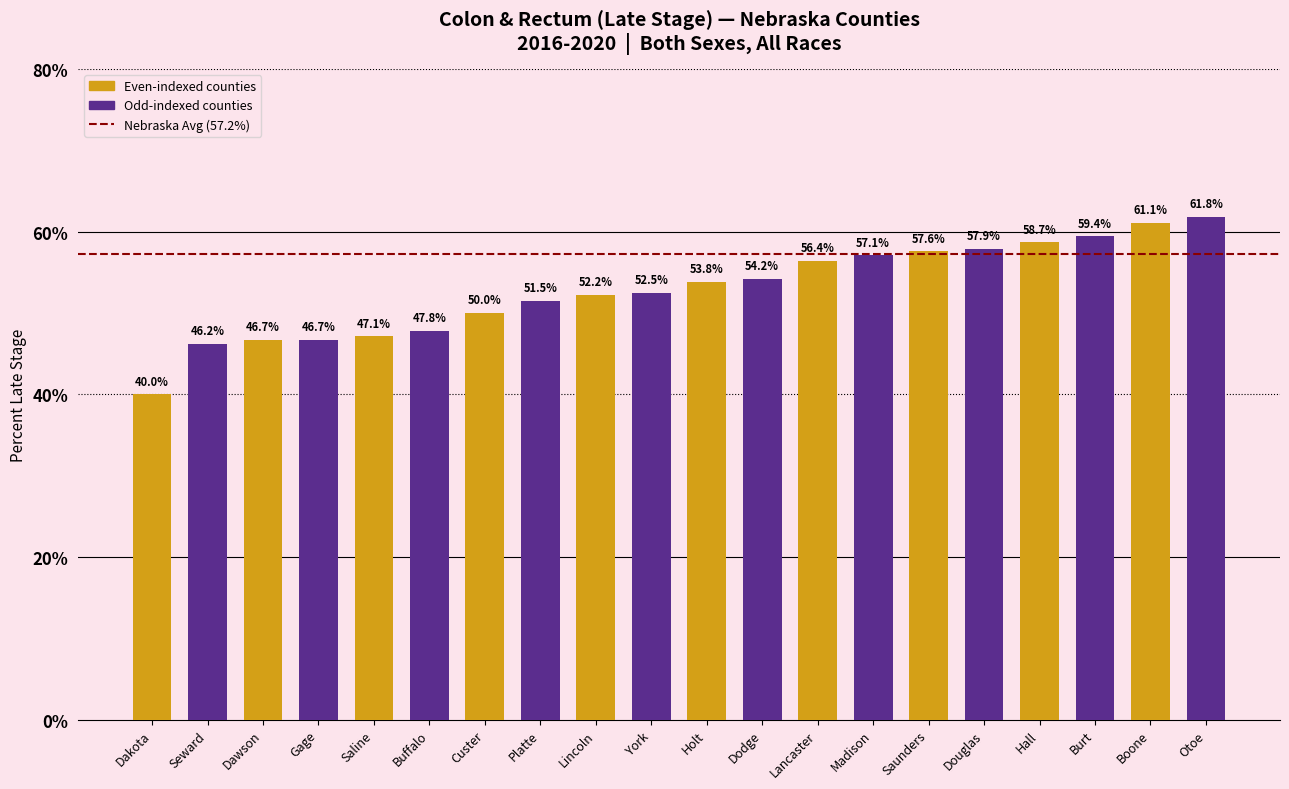

What is the value of the 1st bar from the left?

40.0